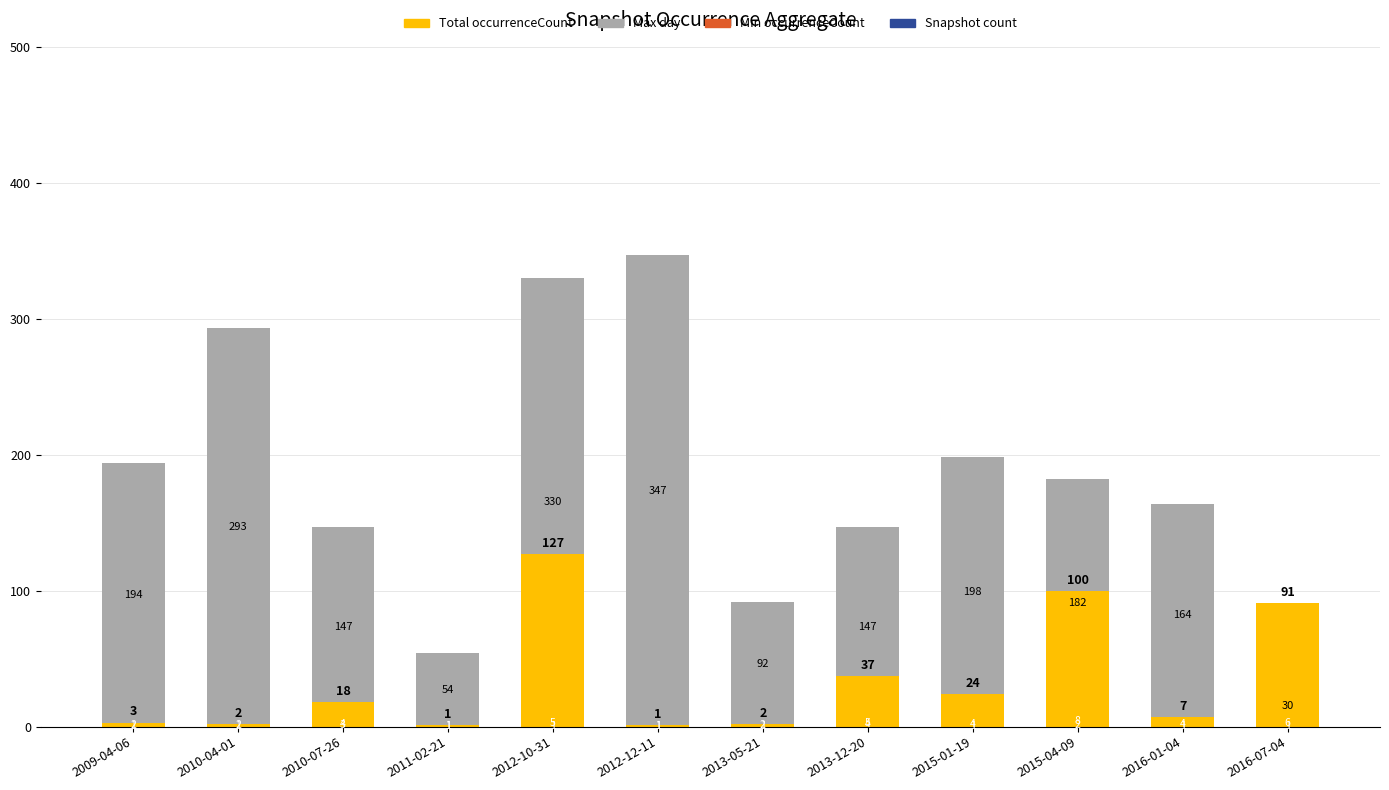

What is the sum of the Total occurrenceCount values at 2009-04-06 and 2010-04-01?

5